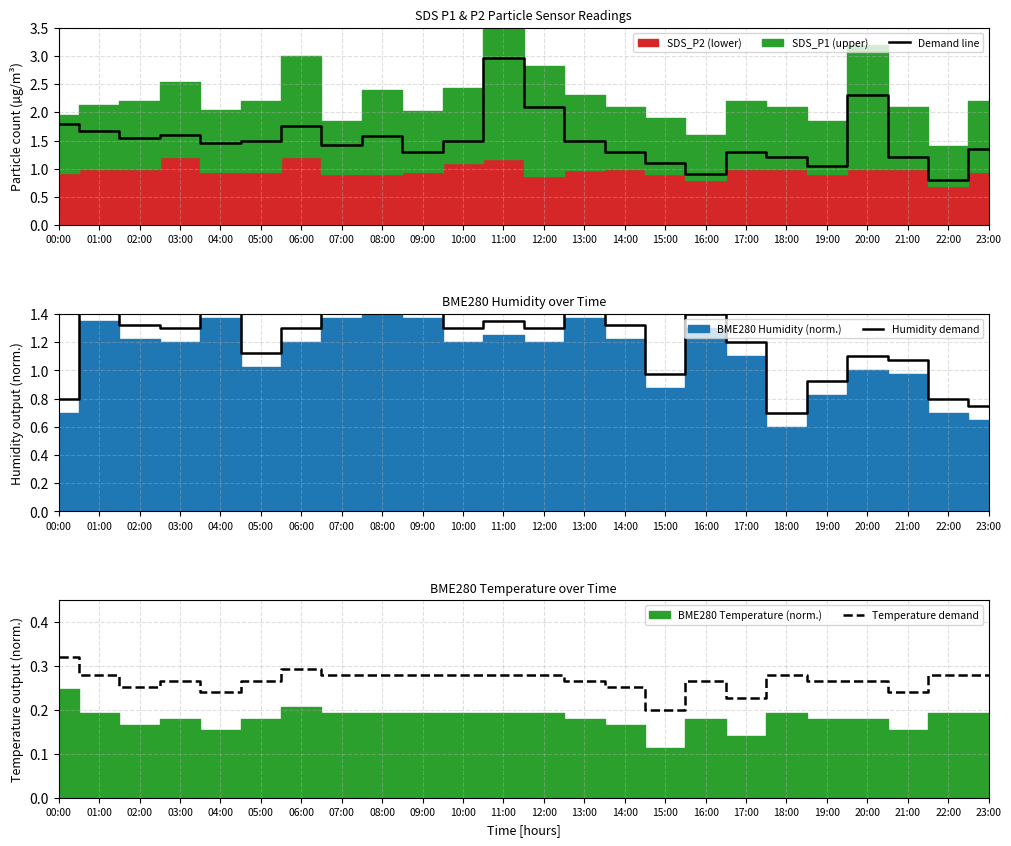

Read the Demand line value at 13:00.

1.5